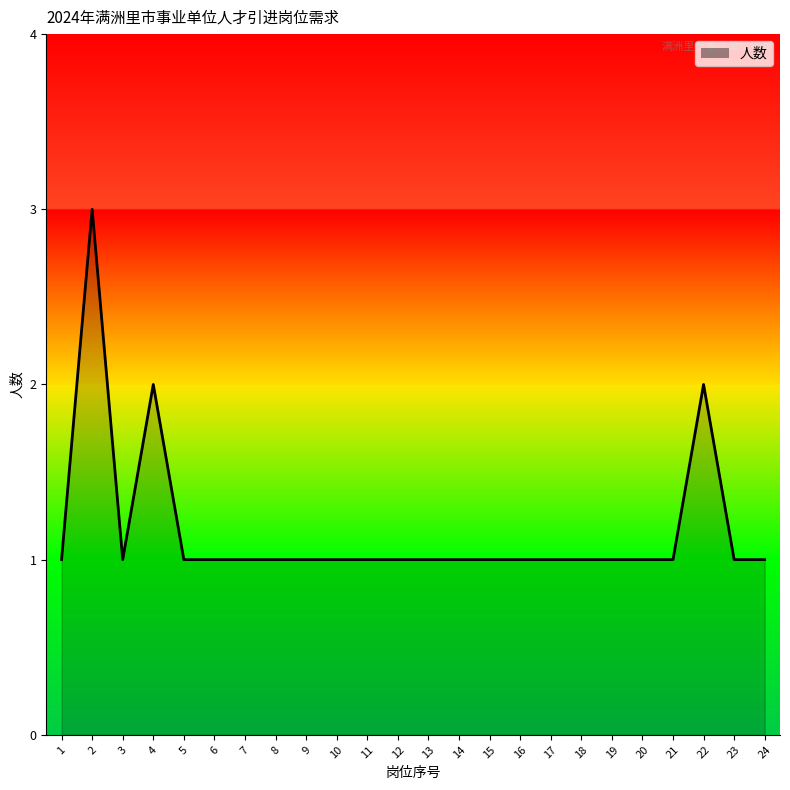

Which has a higher value, 17 or 2?

2